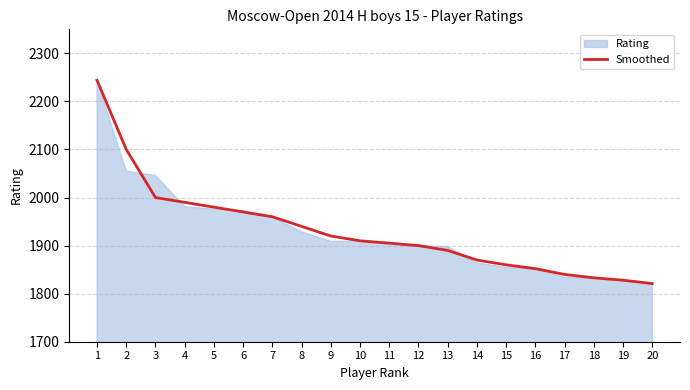

True or false: Smoothed has a value of 1890 at 13.

True